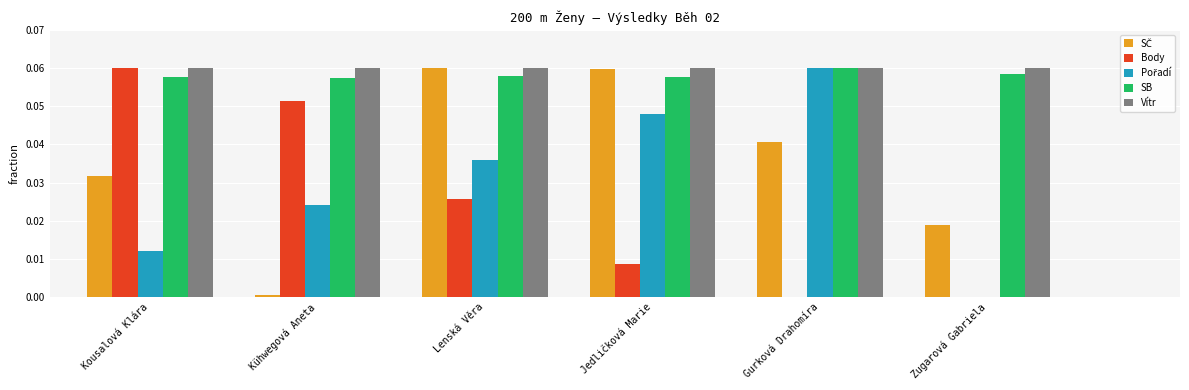

Is the value of Body at Lenská Věra greater than the value of SB at Jedličková Marie?

No